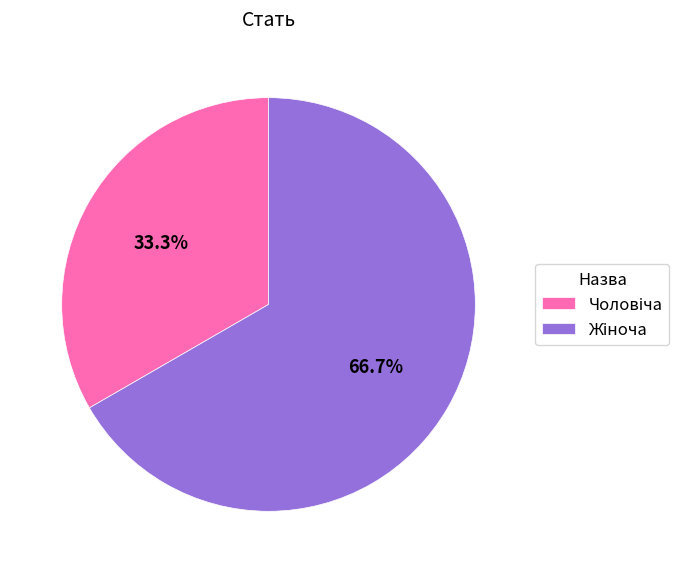

Does any single category account for the majority?

Yes